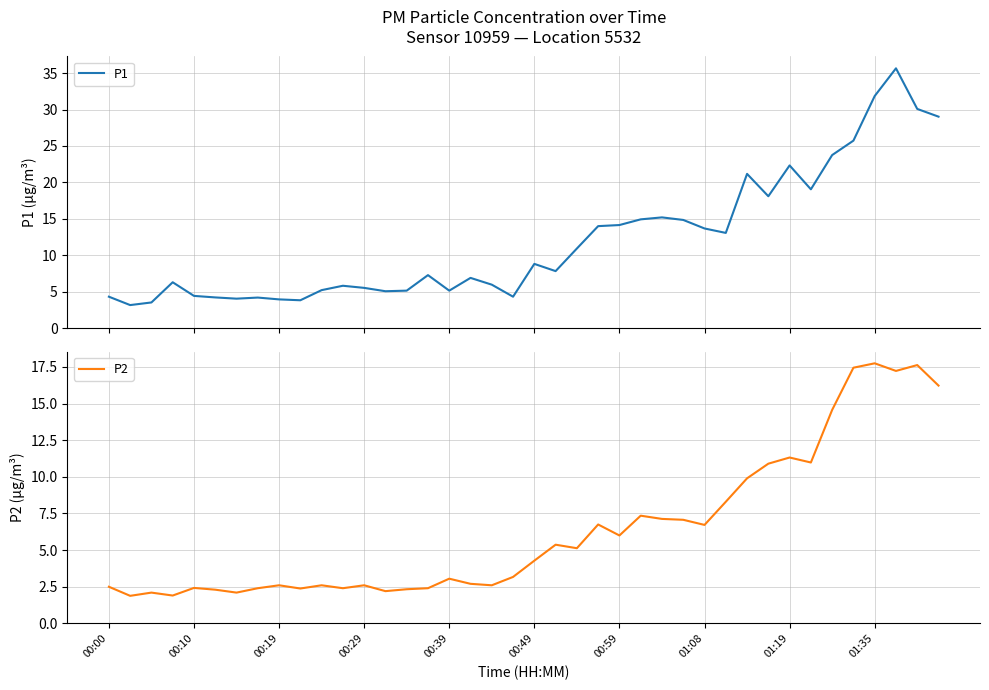

What is the lowest value of the P1 series?

3.2